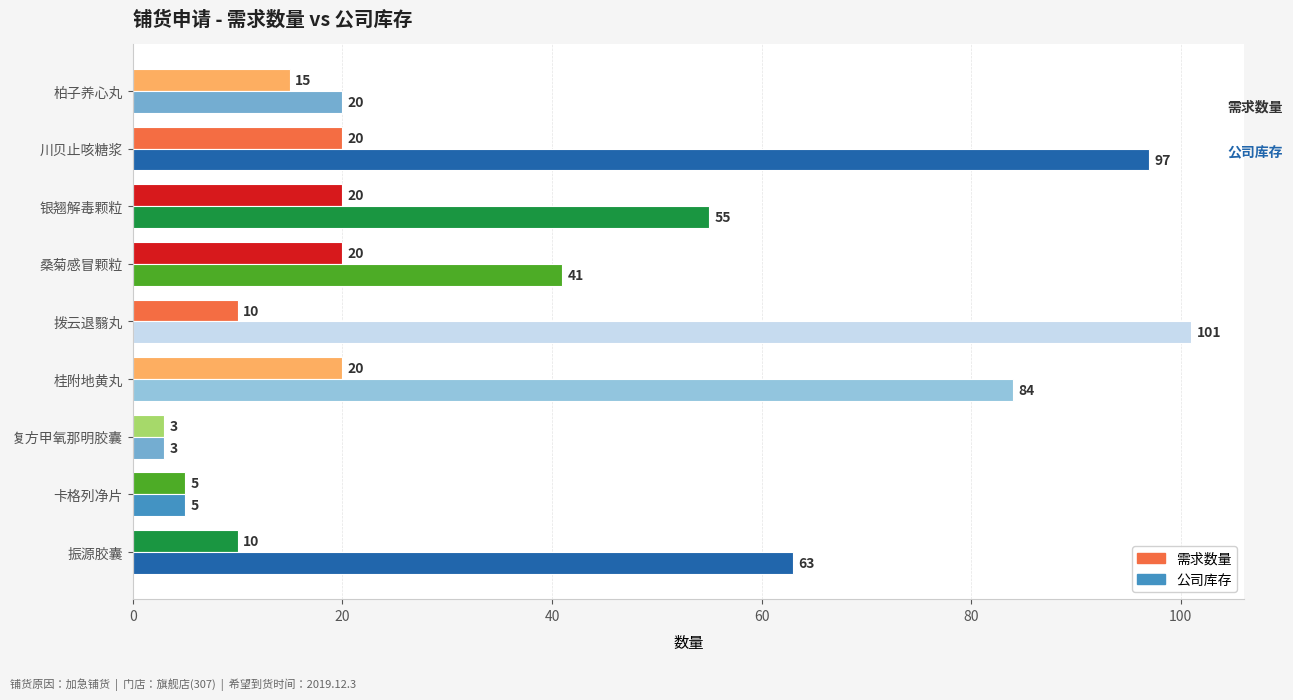

What is the difference between the maximum and minimum values in the 公司库存 series?

98